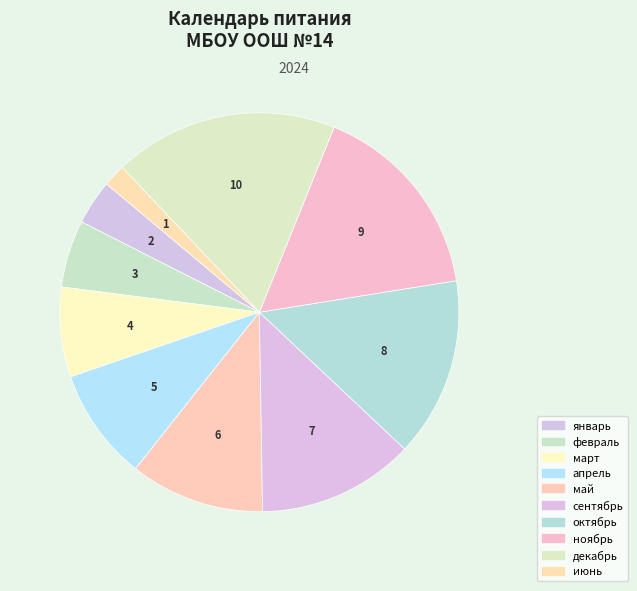

Is it true that март is 7% of the pie?

True